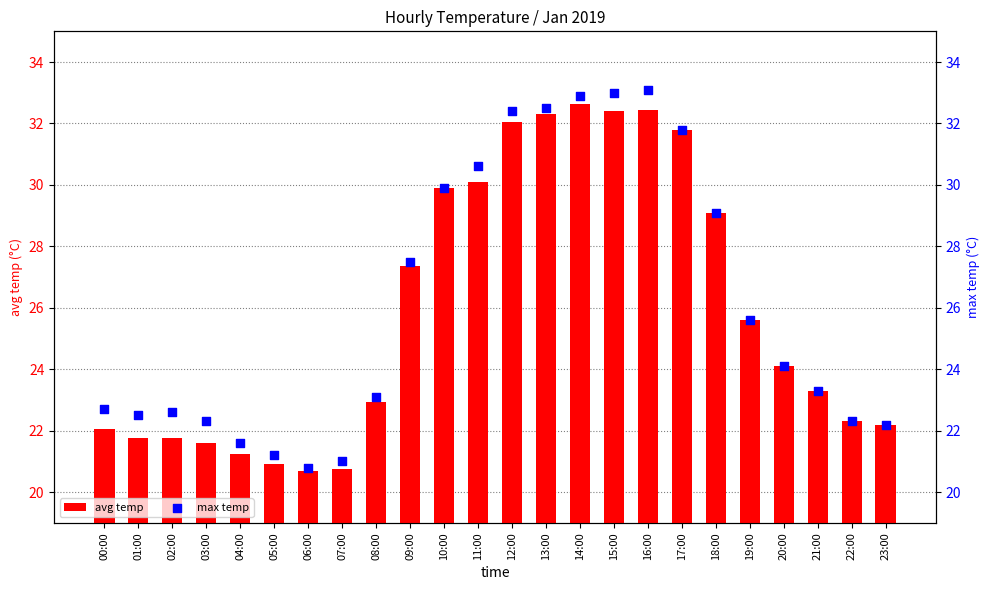

What are all the series names shown in the legend?

avg temp, max temp